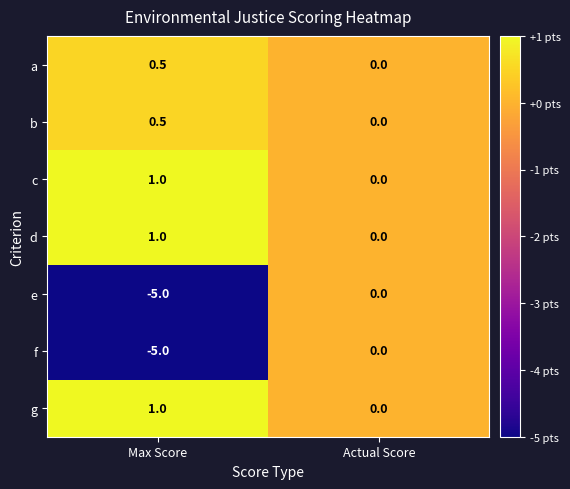

What is the difference between the highest and lowest values at Max Score?

6.0